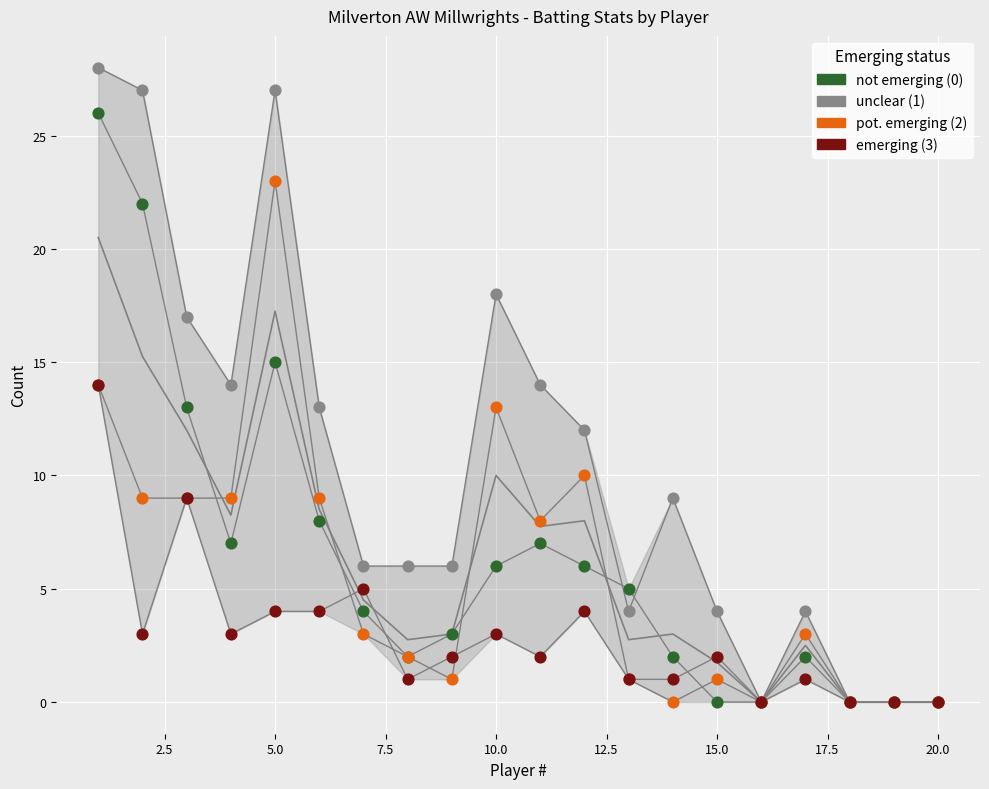

What are all the series names shown in the legend?

not emerging (0), unclear (1), pot. emerging (2), emerging (3)